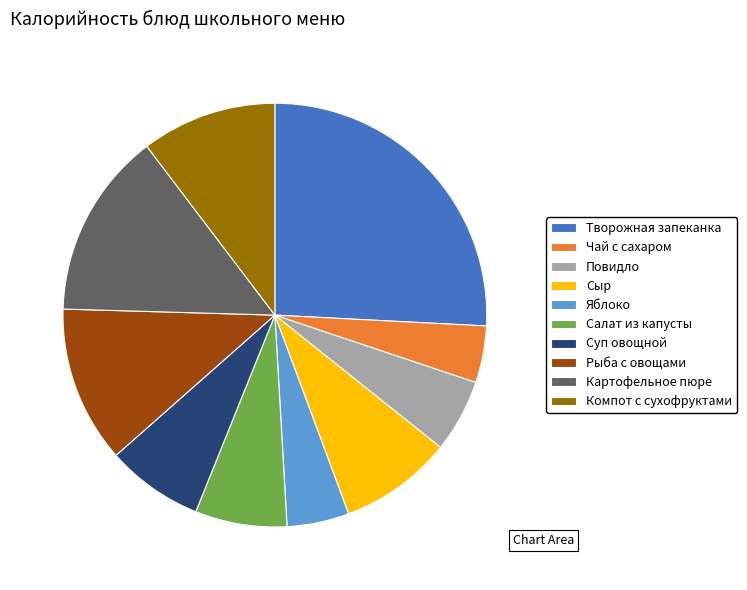

Which category has the biggest portion of the pie?

Творожная запеканка